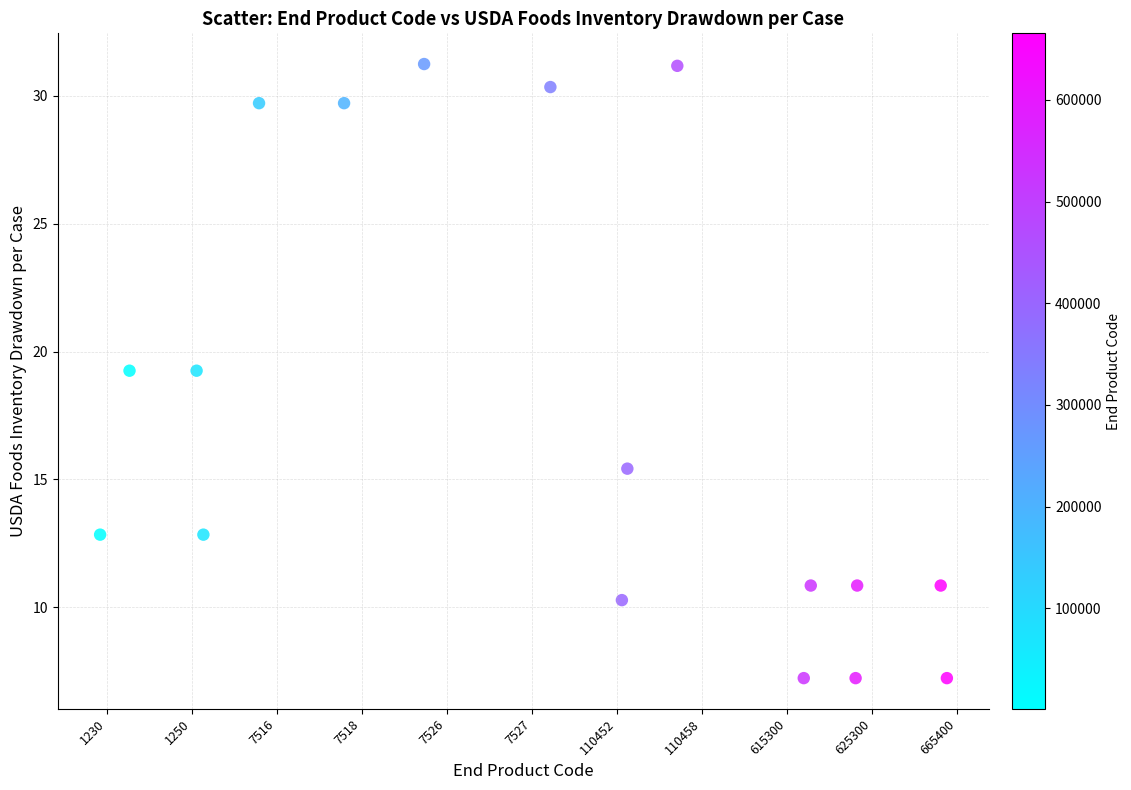

What is the range of X values (max minus min)?

10.0